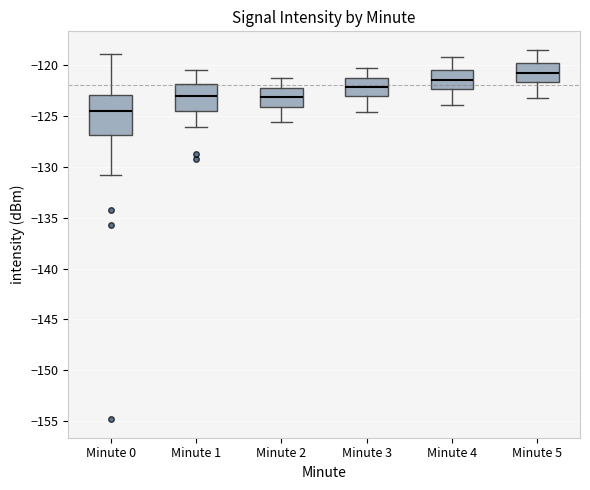

Reading left to right, transcribe this box plot: for each box, give where its median line is, the range the box spans, and where its two whiskers end, as read against the y-axis. The values are not printed on the chart, so give them approximately, as read against the axis.

Minute 0: median -124.5, box -127.0 to -123.0, whiskers -131.0 to -119.0
Minute 1: median -123.0, box -124.5 to -122.0, whiskers -126.0 to -120.5
Minute 2: median -123.0, box -124.0 to -122.0, whiskers -125.5 to -121.5
Minute 3: median -122.0, box -123.0 to -121.0, whiskers -124.5 to -120.5
Minute 4: median -121.5, box -122.5 to -120.5, whiskers -124.0 to -119.0
Minute 5: median -120.5, box -121.5 to -120.0, whiskers -123.0 to -118.5